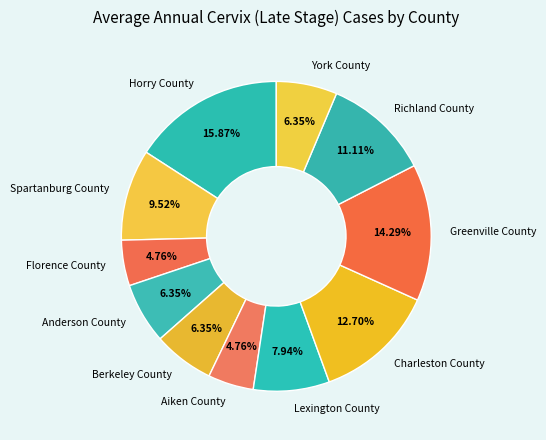

Which category has the biggest portion of the pie?

Horry County